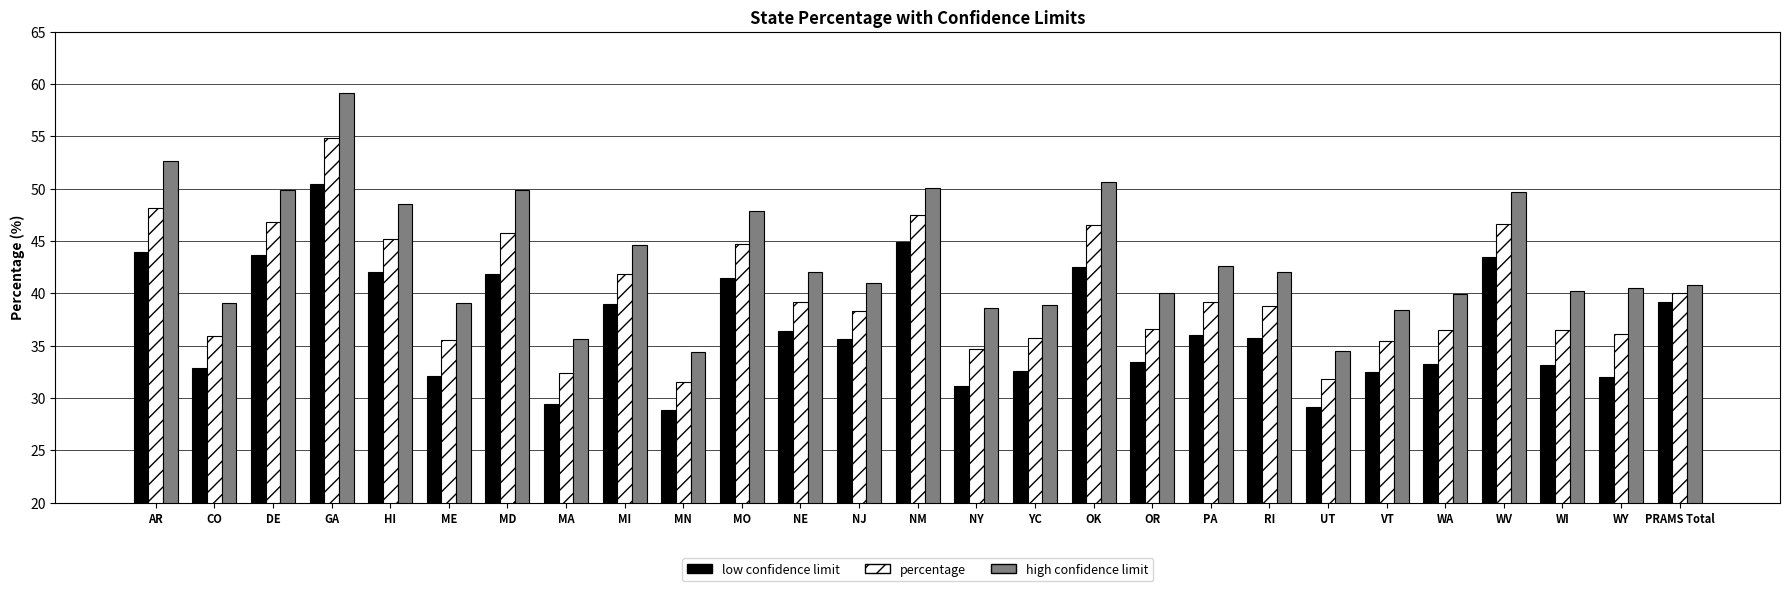

Is the value of high confidence limit at CO greater than the value of percentage at MI?

No